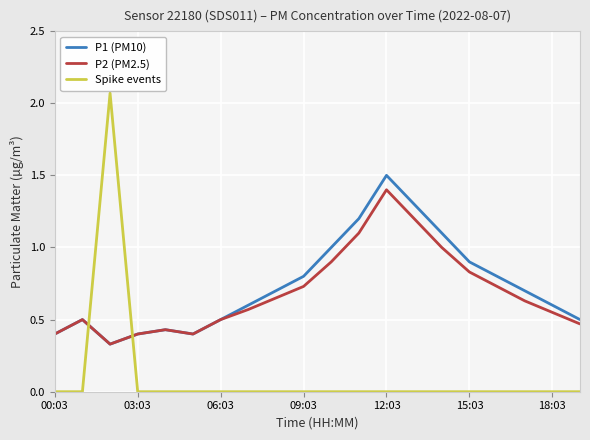

Which series has the largest total across all categories?

P1 (PM10)